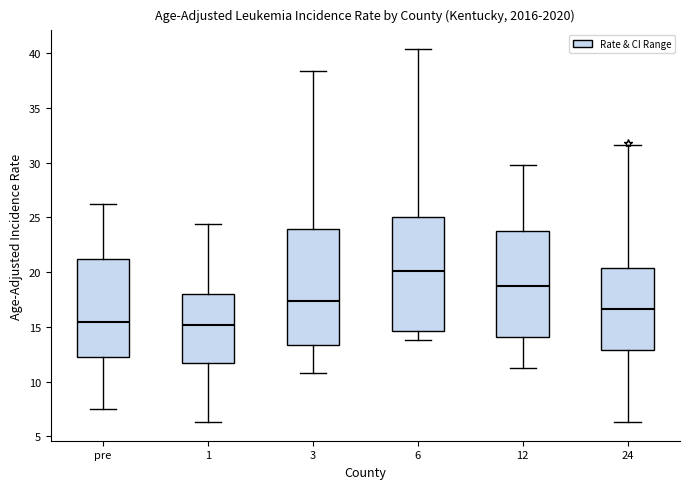

Reading left to right, read every box against the y-axis: the position of its median line, the range the box covers, and the ends of its whiskers. The values are not printed on the chart, so give them approximately, as read against the axis.

pre: median 15.5, box 12.5 to 21.0, whiskers 7.5 to 26.0
1: median 15.0, box 11.5 to 18.0, whiskers 6.5 to 24.5
3: median 17.5, box 13.5 to 24.0, whiskers 11.0 to 38.5
6: median 20.0, box 14.5 to 25.0, whiskers 14.0 to 40.5
12: median 19.0, box 14.0 to 24.0, whiskers 11.0 to 30.0
24: median 16.5, box 13.0 to 20.5, whiskers 6.5 to 31.5